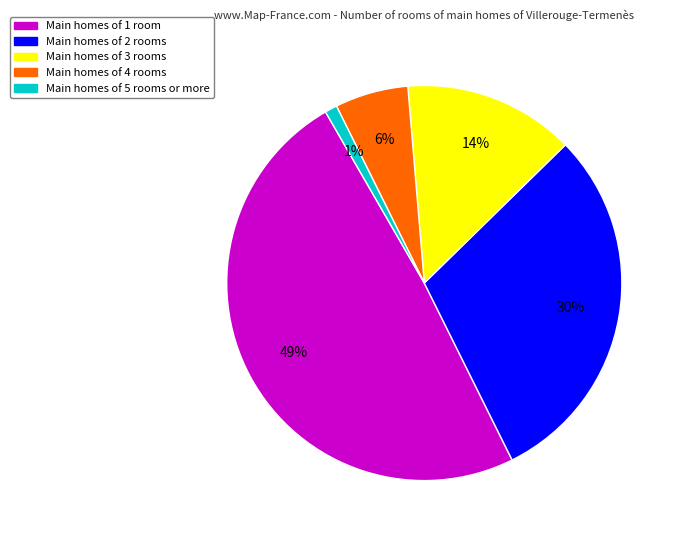

Is there a majority slice in this chart?

No